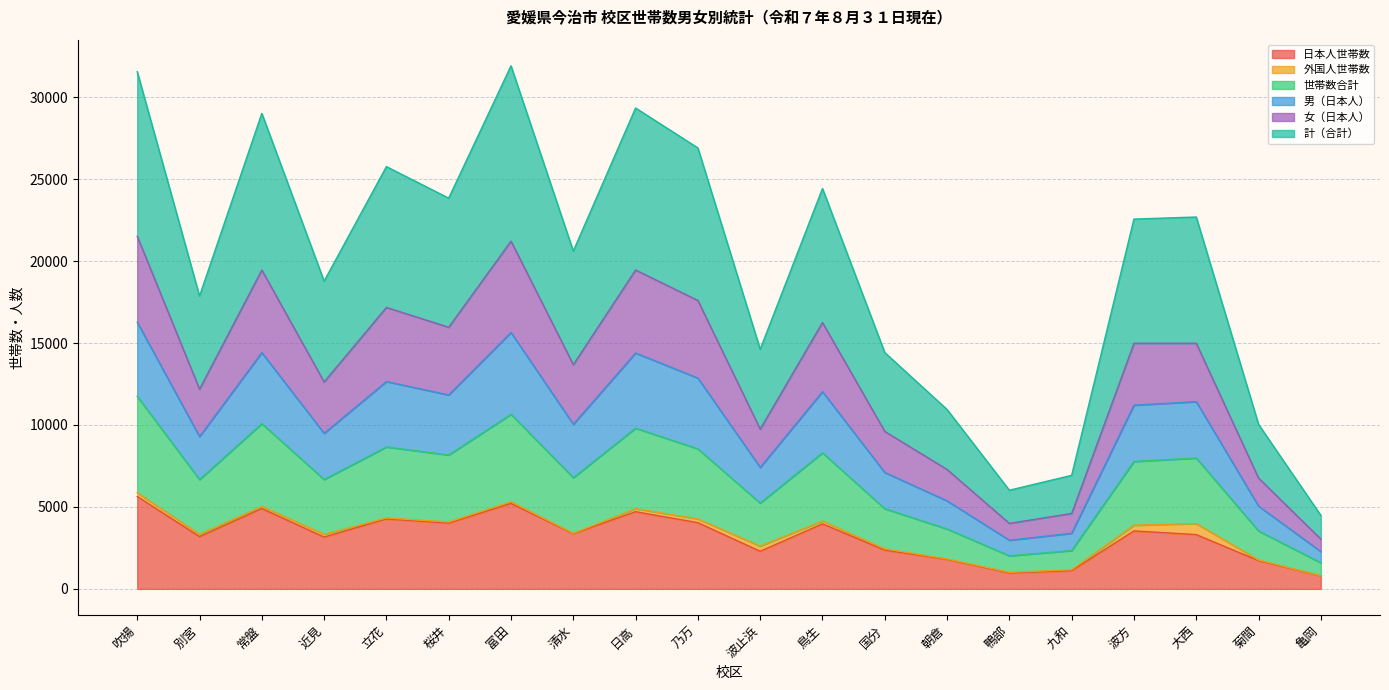

The value of 日本人世帯数 at 乃万 is 5719. True or false?

False